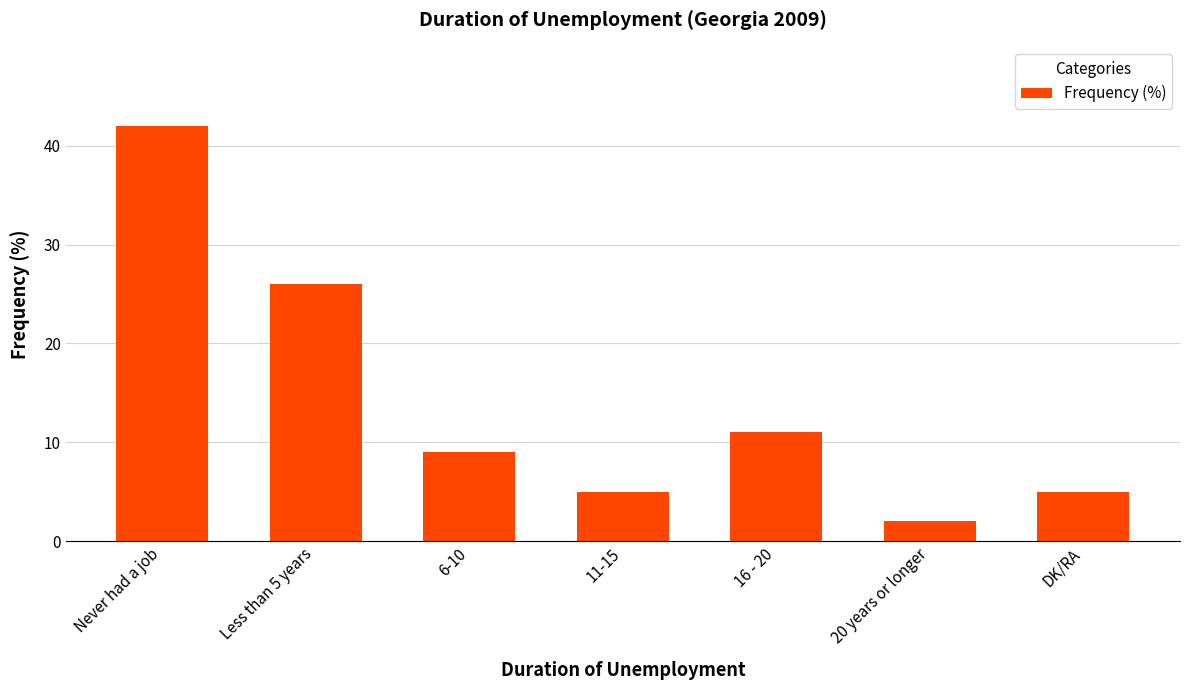

The value at 6-10 is 9. True or false?

True